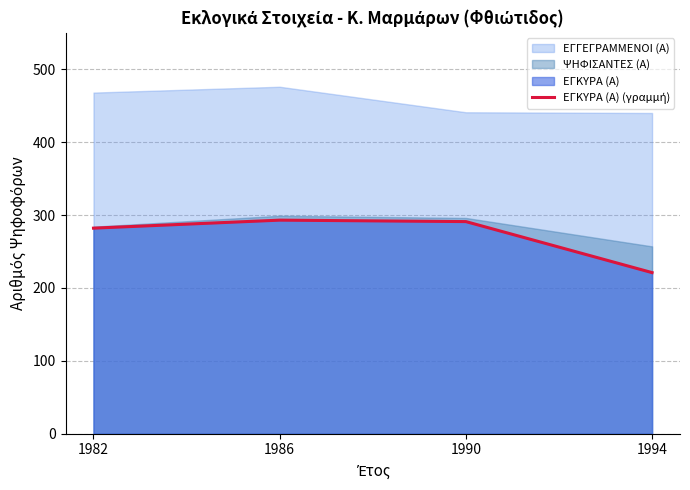

The chart shows a value of 309 at 1994. True or false?

False